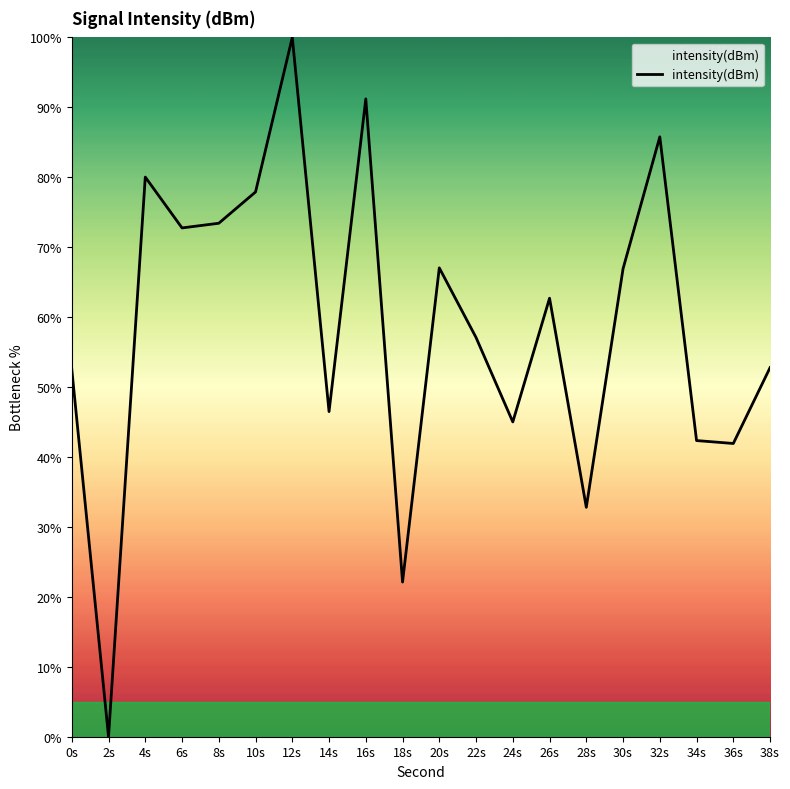

The chart shows a value of 56.8 at 34s. True or false?

False